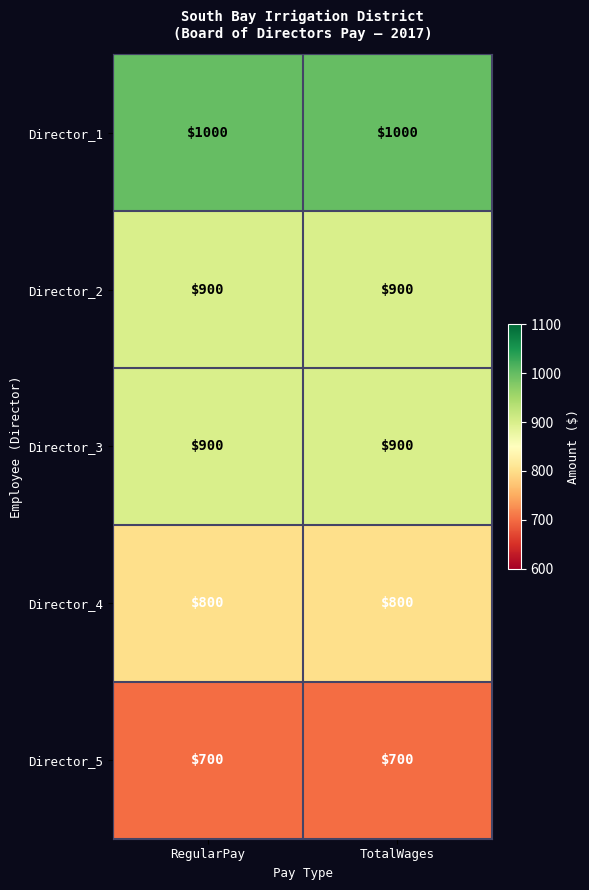

Is it true that Director_4 equals 800 at TotalWages?

True